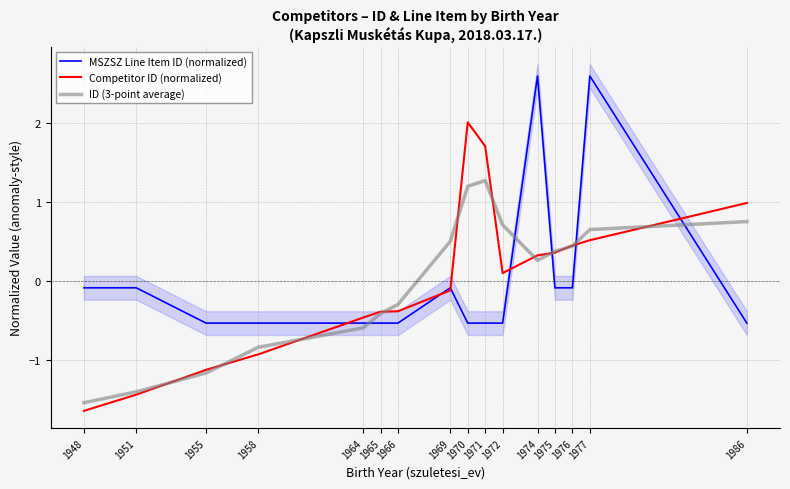

What is the approximate value of ID (3-point average) at 1972?

0.7